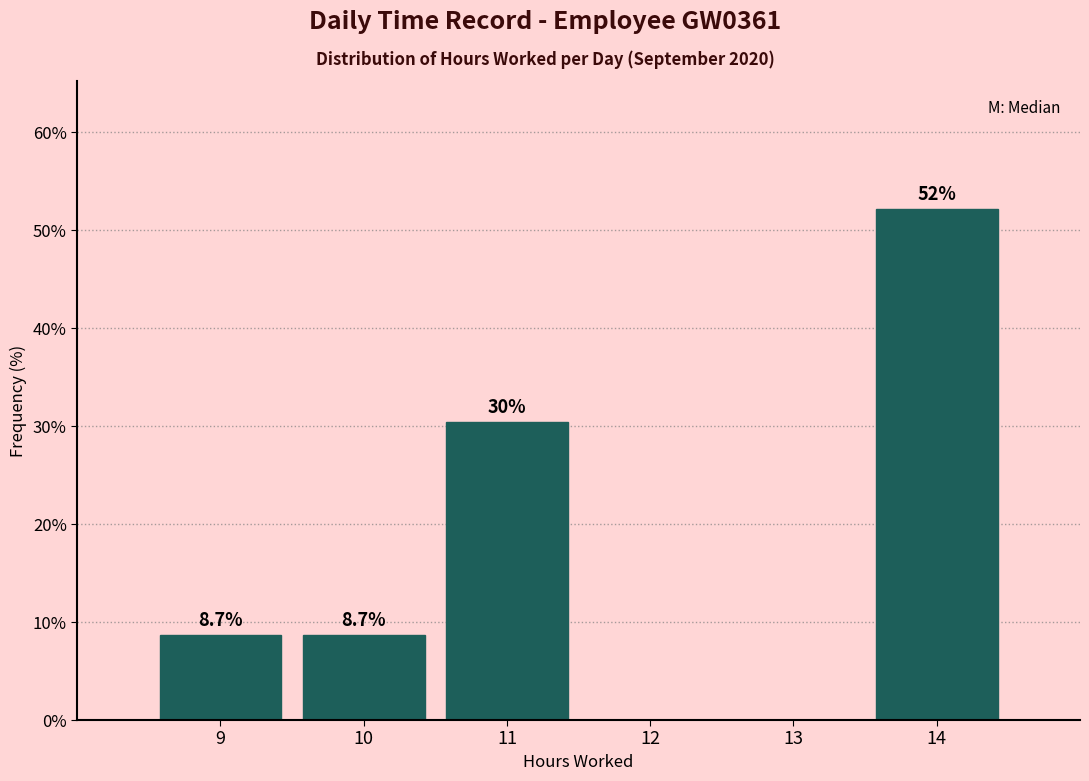

Which range on the x-axis has the tallest bar?

13.5 to 14.5